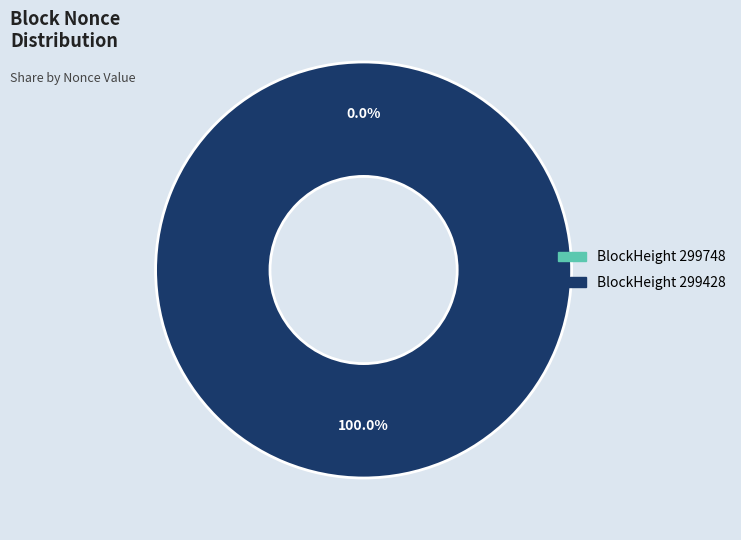

How many segments does this pie chart have?

2